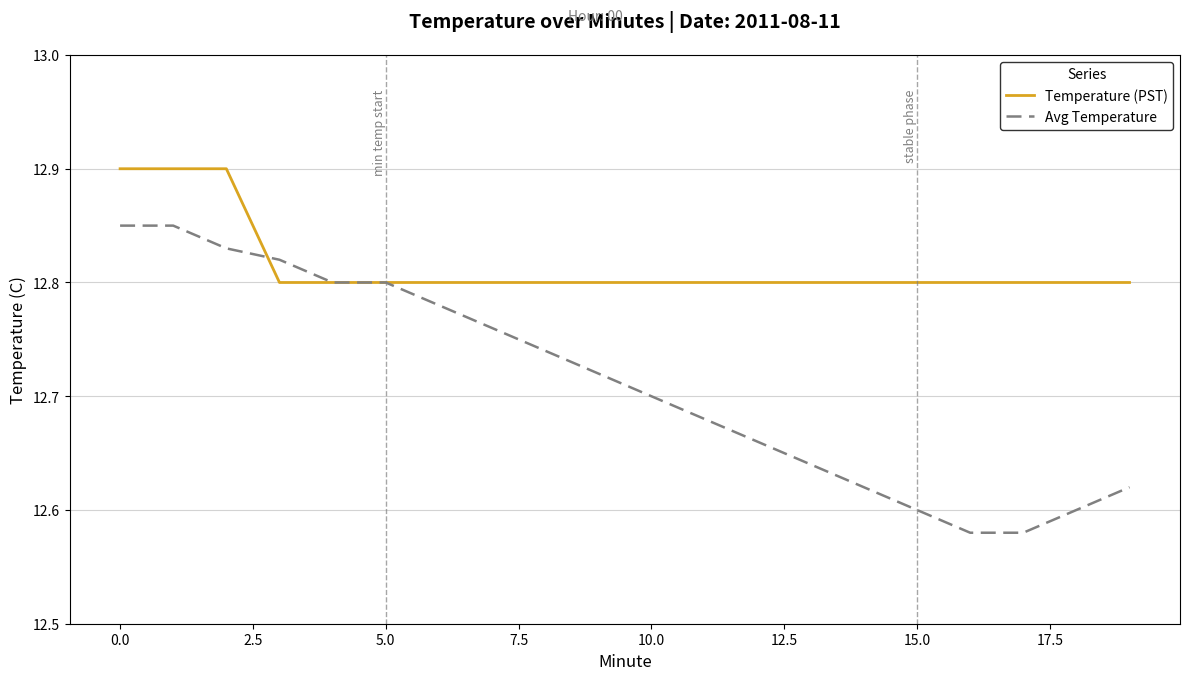

List the series in order of their overall mean, highest first.

Temperature (PST), Avg Temperature